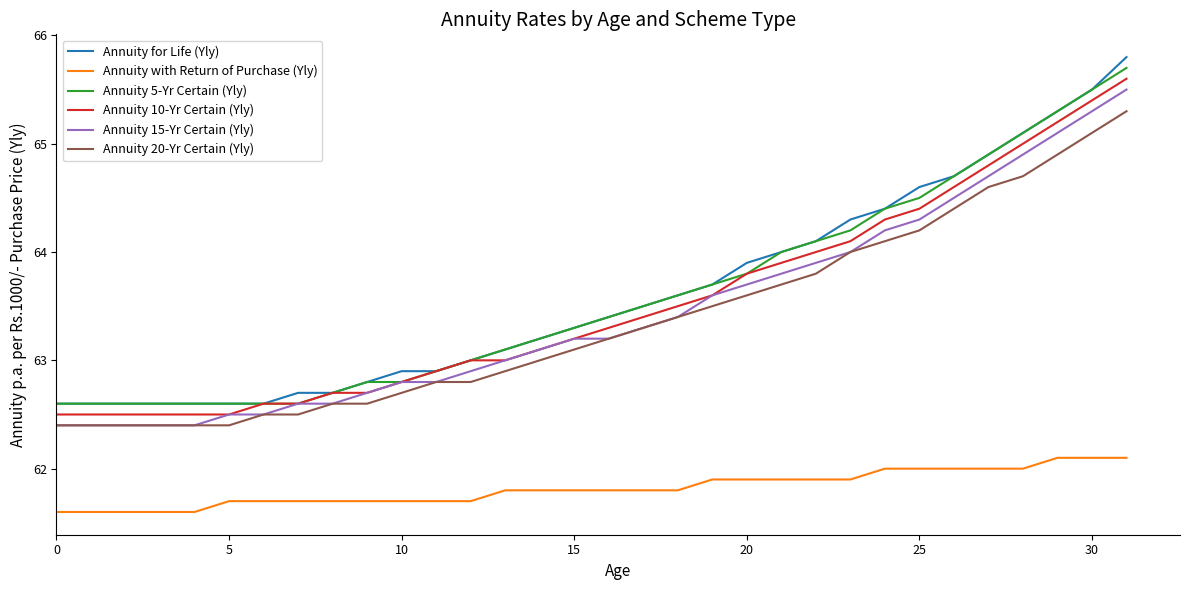

What is the lowest value of the Annuity 5-Yr Certain (Yly) series?

62.6